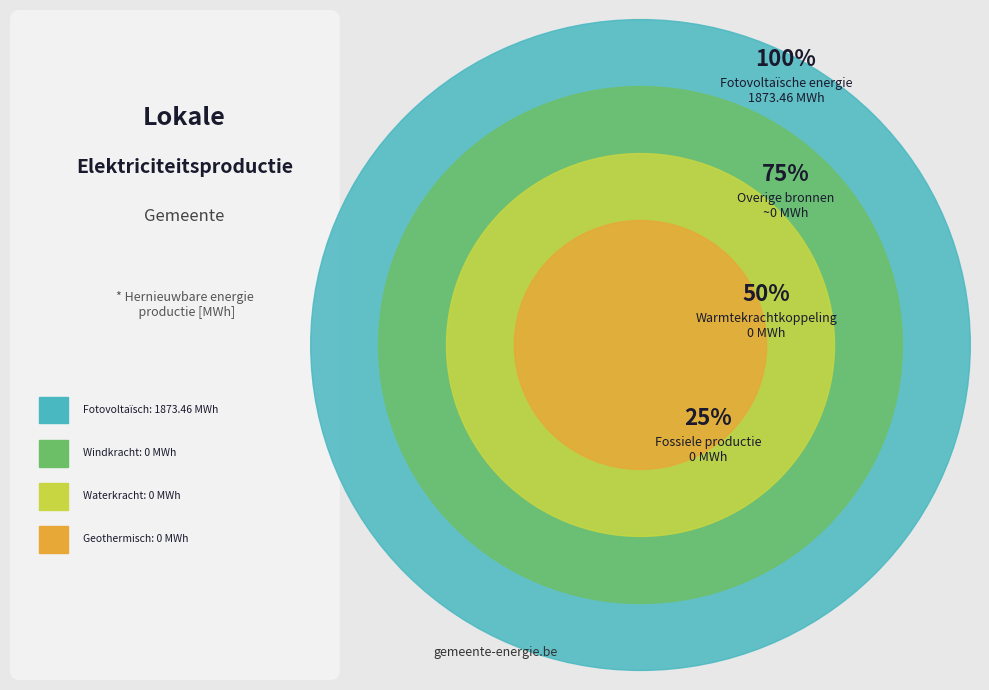

Rank the categories by value from lowest to highest.

Windkracht, Waterkracht, Geothermische energie, Warmtekrachtkoppeling, Fotovoltaïsche energie